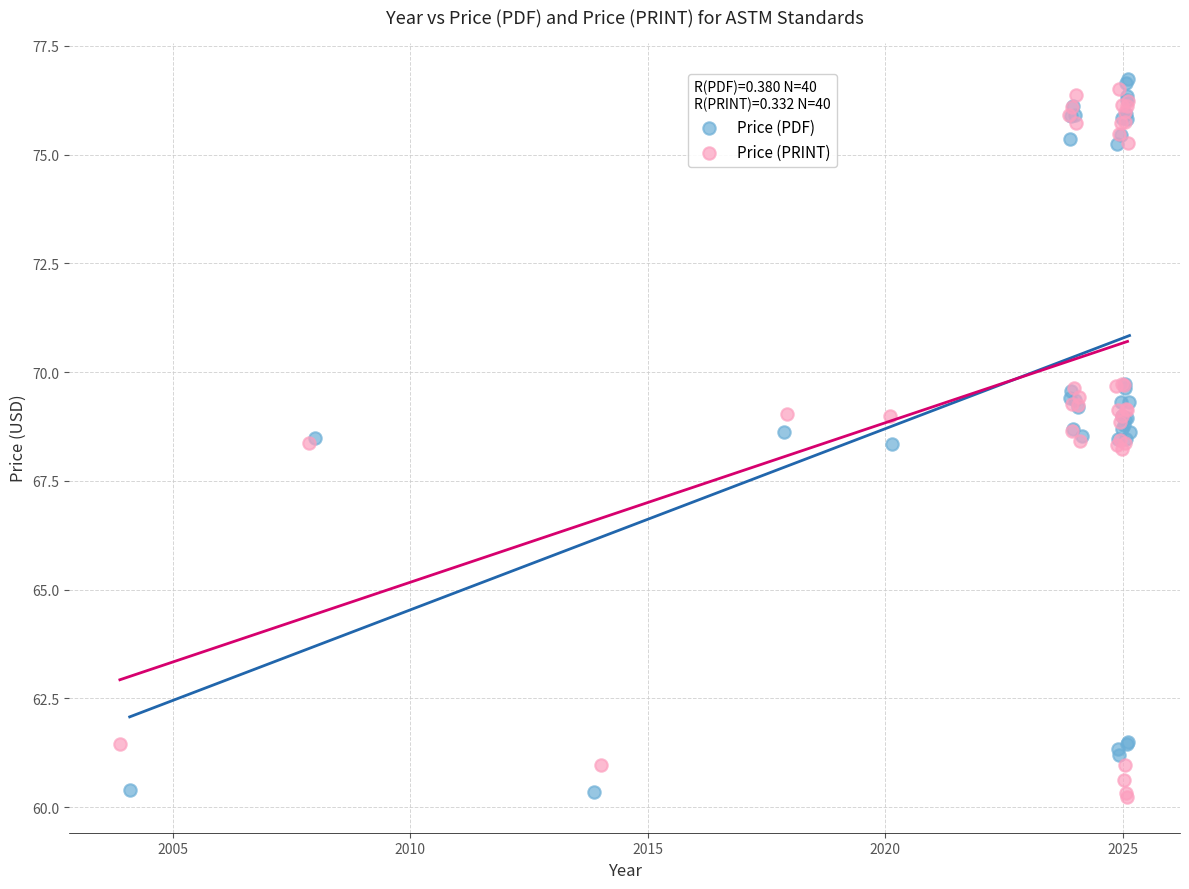

What are all the series names shown in the legend?

Price (PDF), Price (PRINT)